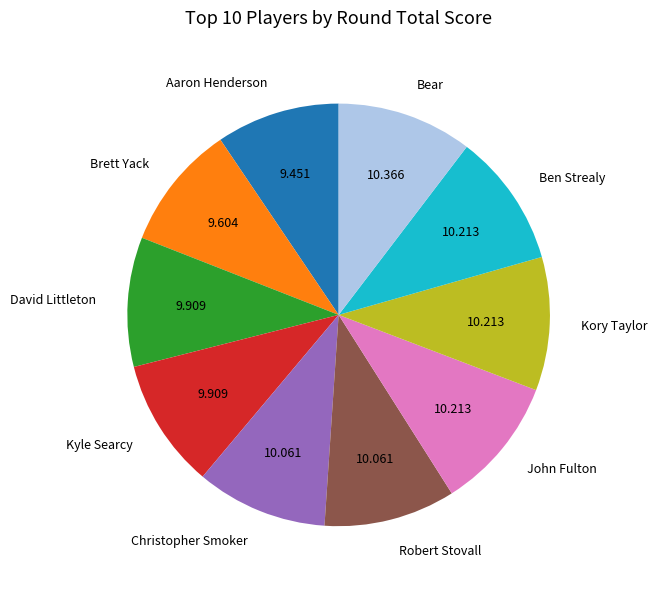

Is it true that David Littleton is 1% of the pie?

False